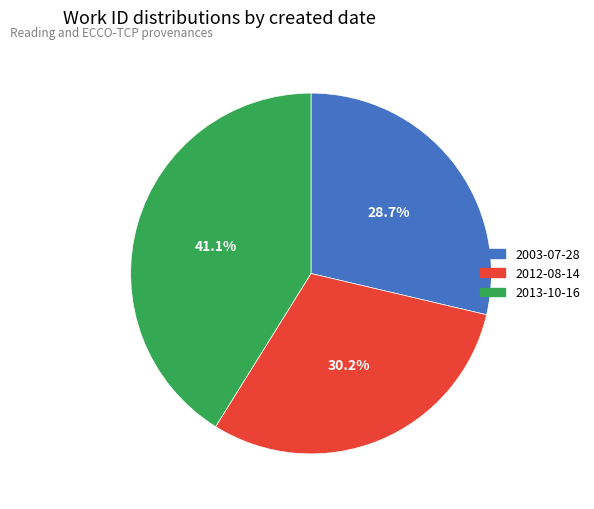

Which has a higher value, 2013-10-16 or 2003-07-28?

2013-10-16